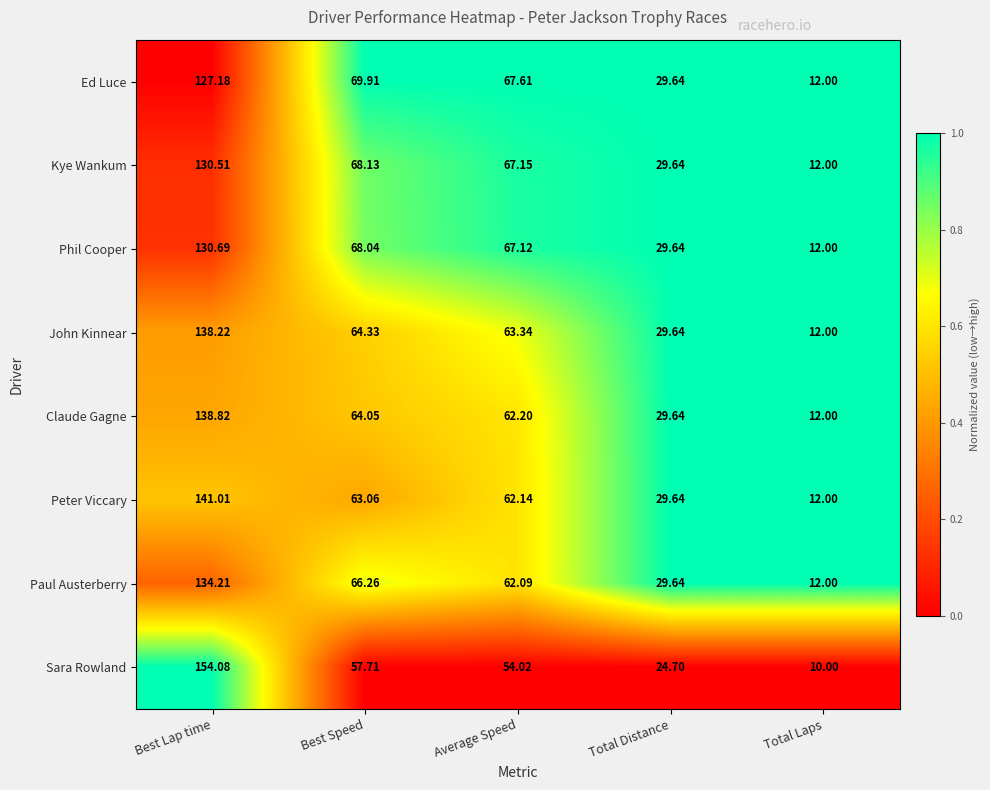

At which label does Phil Cooper first exceed 67?

Best Lap time